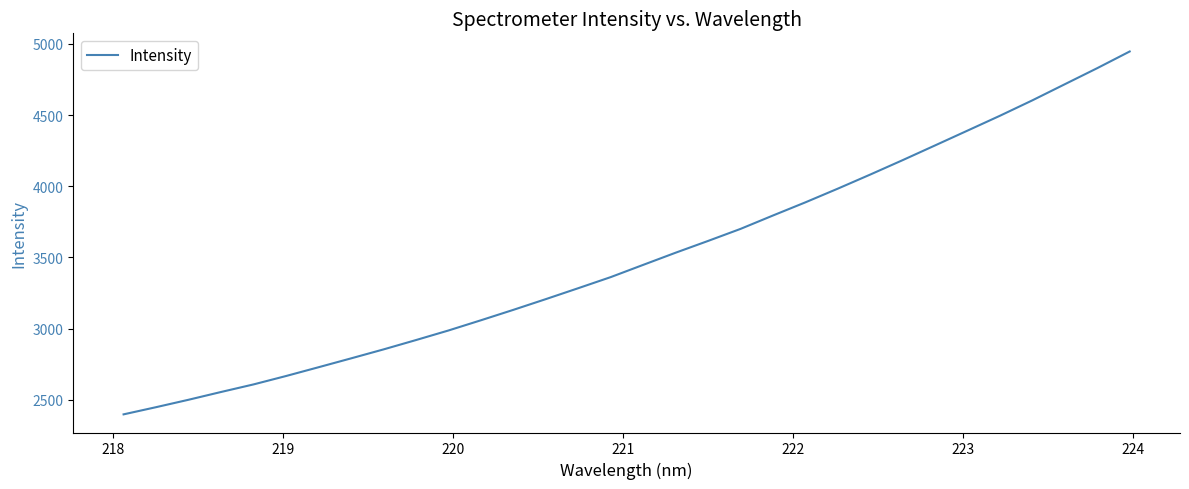

What is the smallest value displayed?

2398.8